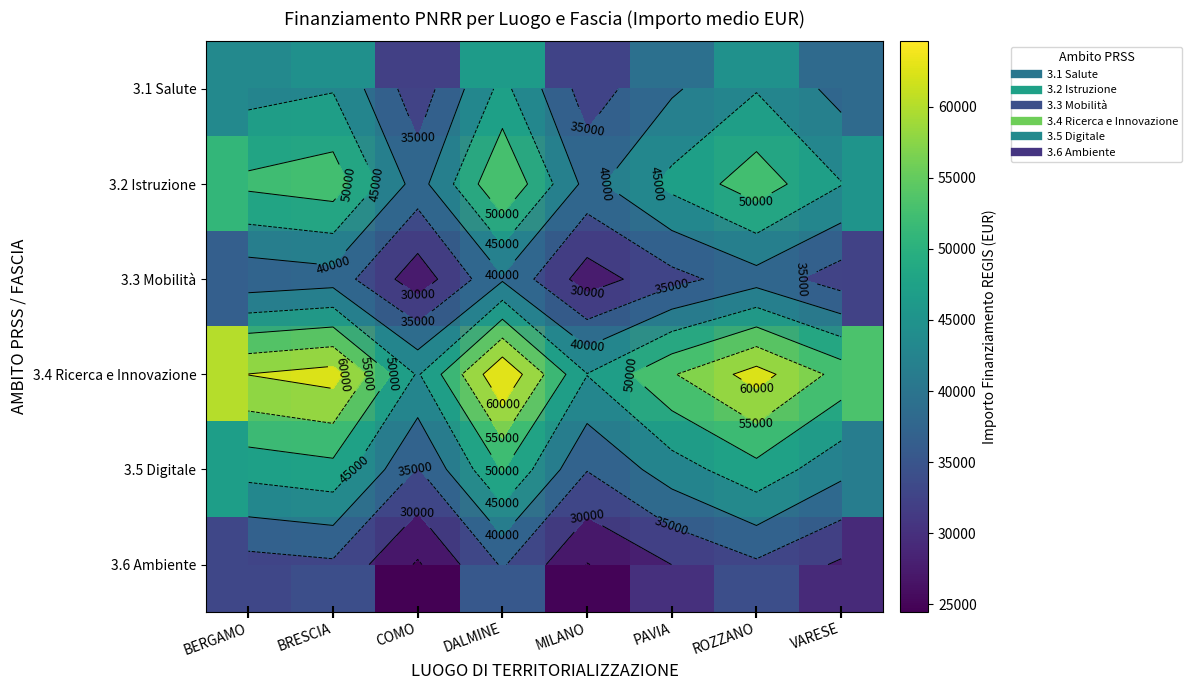

The value of 3.6 Ambiente at VARESE is 10739.5. True or false?

False